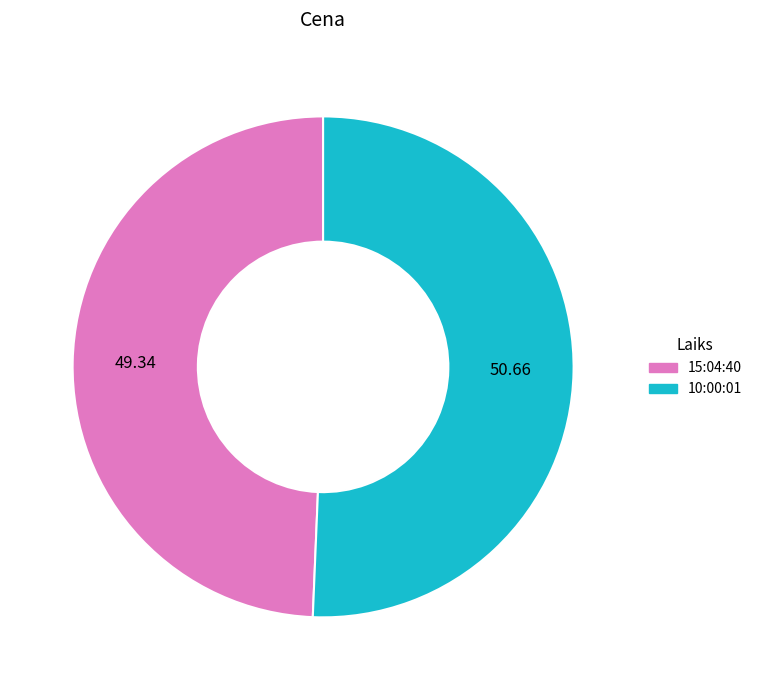

Is the sum of 15:04:40 and 10:00:01 greater than half?

Yes